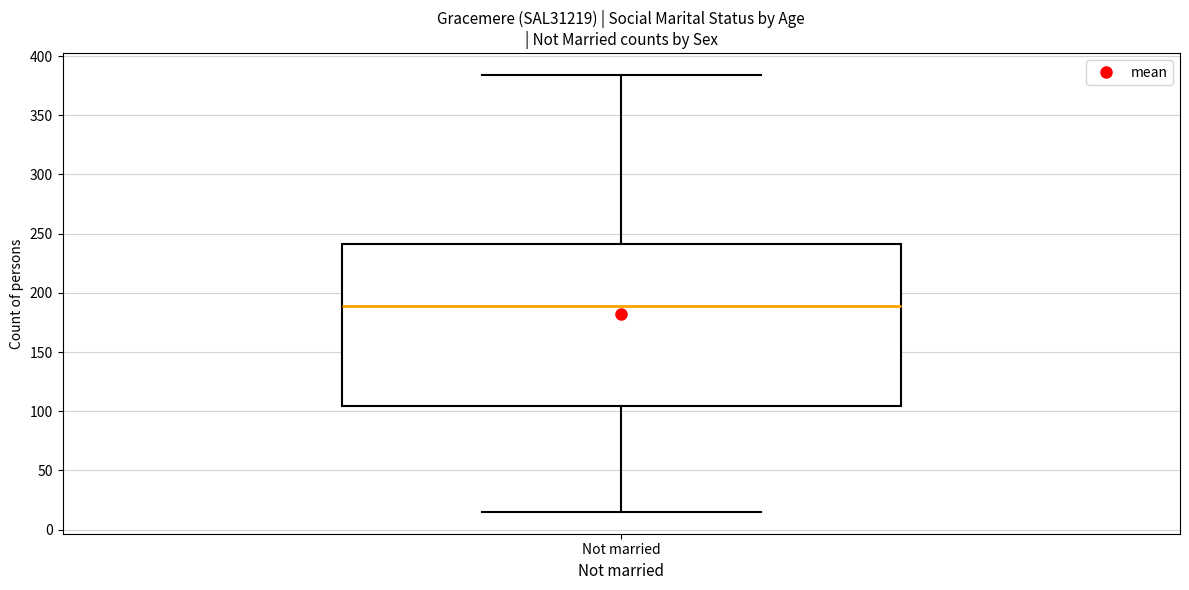

Transcribe this box plot: give where the median line is, the range the box spans, and where the two whiskers end, as read against the y-axis. The values are not printed on the chart, so give them approximately, as read against the axis.

median 190, box 105 to 240, whiskers 15 to 385